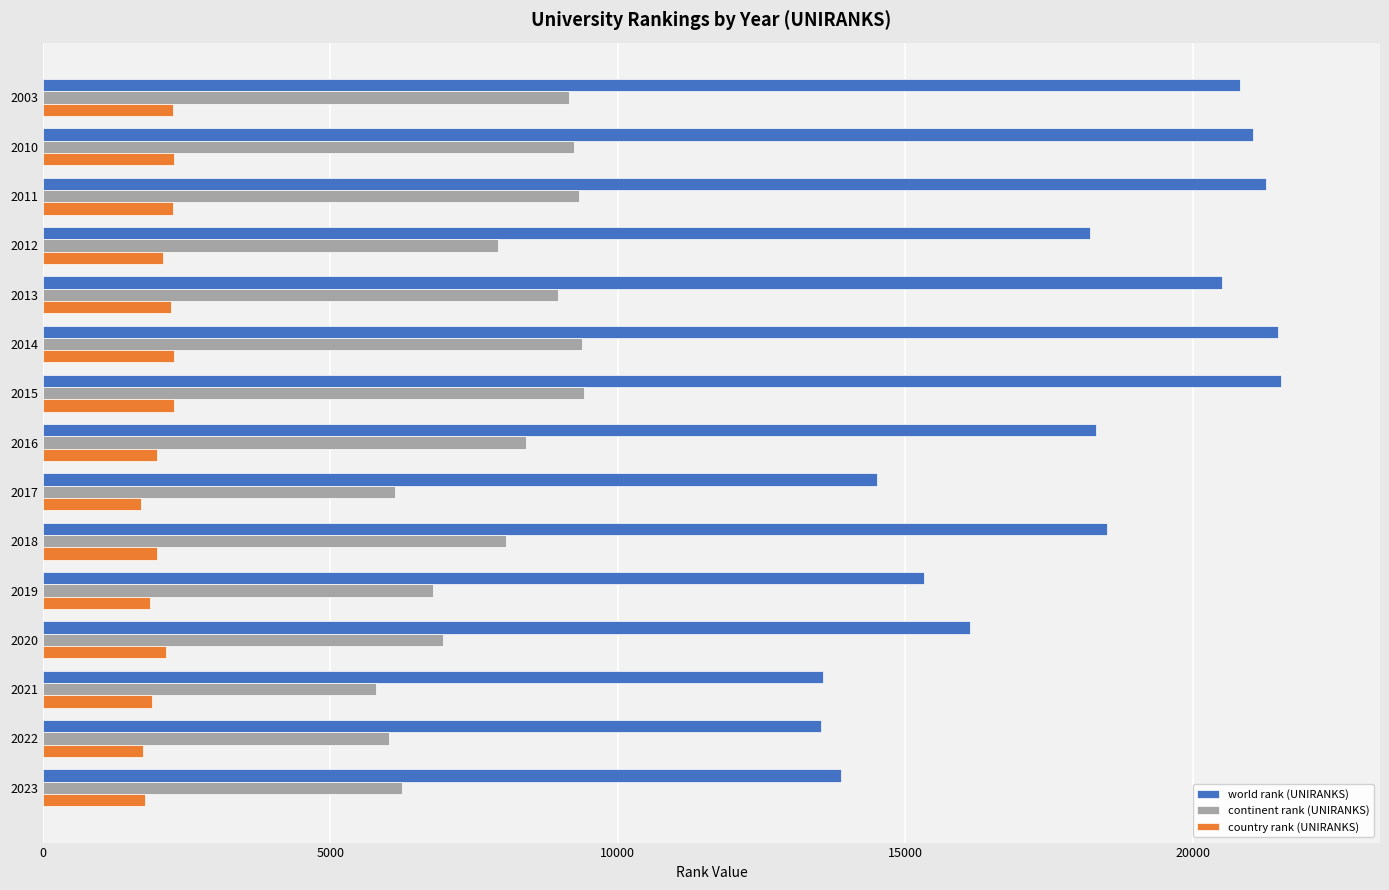

Which series has the largest range (max minus min)?

world rank (UNIRANKS)